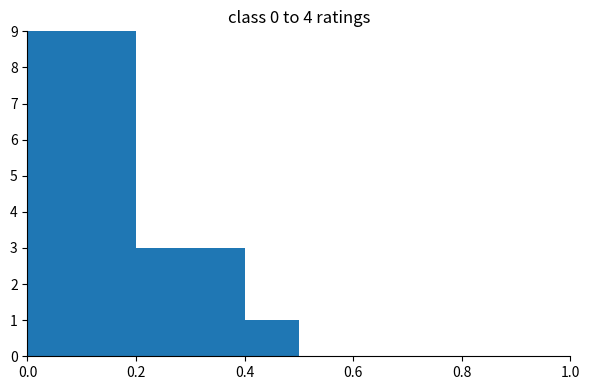

Reading left to right, list every bar in this chart as the range it spans on the x-axis followed by its height. The values are not printed on the chart, so give them approximately, as read against the axis.

0.0 to 0.1: 9
0.1 to 0.2: 9
0.2 to 0.3: 3
0.3 to 0.4: 3
0.4 to 0.5: 1
0.5 to 0.6: 0
0.6 to 0.7: 0
0.7 to 0.8: 0
0.8 to 0.9: 0
0.9 to 1.0: 0